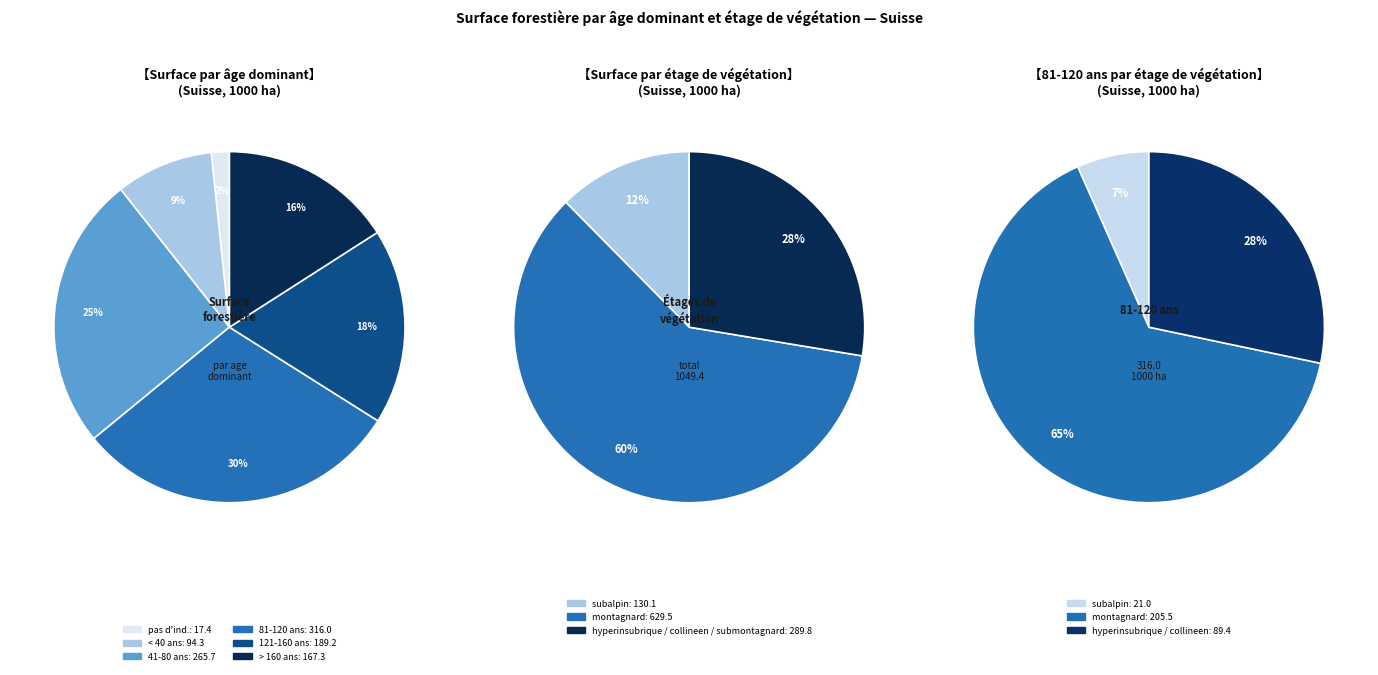

True or false: > 160 ans accounts for 1% of the total.

False